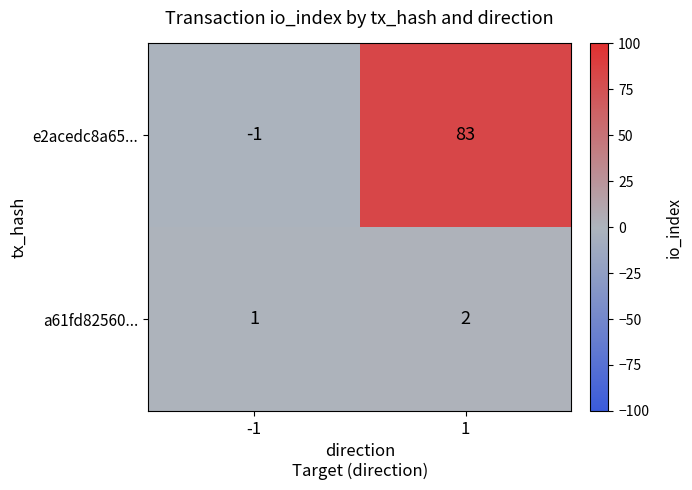

At 1, list the series in order from largest to smallest.

e2acedc8a65..., a61fd82560...